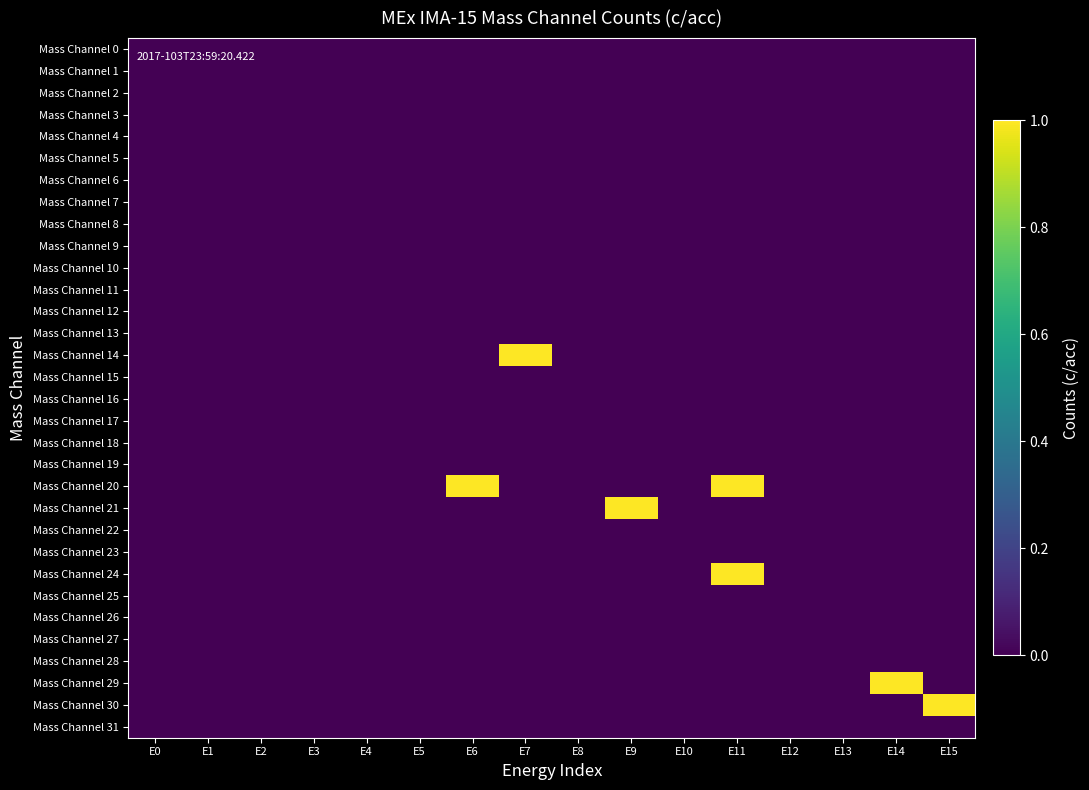

Reading left to right, transcribe all the data shown in this chart.

Mass Channel 0: E0=0	E1=0	E2=0	E3=0	E4=0	E5=0	E6=0	E7=0	E8=0	E9=0	E10=0	E11=0	E12=0	E13=0	E14=0	E15=0
Mass Channel 1: E0=0	E1=0	E2=0	E3=0	E4=0	E5=0	E6=0	E7=0	E8=0	E9=0	E10=0	E11=0	E12=0	E13=0	E14=0	E15=0
Mass Channel 2: E0=0	E1=0	E2=0	E3=0	E4=0	E5=0	E6=0	E7=0	E8=0	E9=0	E10=0	E11=0	E12=0	E13=0	E14=0	E15=0
Mass Channel 3: E0=0	E1=0	E2=0	E3=0	E4=0	E5=0	E6=0	E7=0	E8=0	E9=0	E10=0	E11=0	E12=0	E13=0	E14=0	E15=0
Mass Channel 4: E0=0	E1=0	E2=0	E3=0	E4=0	E5=0	E6=0	E7=0	E8=0	E9=0	E10=0	E11=0	E12=0	E13=0	E14=0	E15=0
Mass Channel 5: E0=0	E1=0	E2=0	E3=0	E4=0	E5=0	E6=0	E7=0	E8=0	E9=0	E10=0	E11=0	E12=0	E13=0	E14=0	E15=0
Mass Channel 6: E0=0	E1=0	E2=0	E3=0	E4=0	E5=0	E6=0	E7=0	E8=0	E9=0	E10=0	E11=0	E12=0	E13=0	E14=0	E15=0
Mass Channel 7: E0=0	E1=0	E2=0	E3=0	E4=0	E5=0	E6=0	E7=0	E8=0	E9=0	E10=0	E11=0	E12=0	E13=0	E14=0	E15=0
Mass Channel 8: E0=0	E1=0	E2=0	E3=0	E4=0	E5=0	E6=0	E7=0	E8=0	E9=0	E10=0	E11=0	E12=0	E13=0	E14=0	E15=0
Mass Channel 9: E0=0	E1=0	E2=0	E3=0	E4=0	E5=0	E6=0	E7=0	E8=0	E9=0	E10=0	E11=0	E12=0	E13=0	E14=0	E15=0
Mass Channel 10: E0=0	E1=0	E2=0	E3=0	E4=0	E5=0	E6=0	E7=0	E8=0	E9=0	E10=0	E11=0	E12=0	E13=0	E14=0	E15=0
Mass Channel 11: E0=0	E1=0	E2=0	E3=0	E4=0	E5=0	E6=0	E7=0	E8=0	E9=0	E10=0	E11=0	E12=0	E13=0	E14=0	E15=0
Mass Channel 12: E0=0	E1=0	E2=0	E3=0	E4=0	E5=0	E6=0	E7=0	E8=0	E9=0	E10=0	E11=0	E12=0	E13=0	E14=0	E15=0
Mass Channel 13: E0=0	E1=0	E2=0	E3=0	E4=0	E5=0	E6=0	E7=0	E8=0	E9=0	E10=0	E11=0	E12=0	E13=0	E14=0	E15=0
Mass Channel 14: E0=0	E1=0	E2=0	E3=0	E4=0	E5=0	E6=0	E7=1	E8=0	E9=0	E10=0	E11=0	E12=0	E13=0	E14=0	E15=0
Mass Channel 15: E0=0	E1=0	E2=0	E3=0	E4=0	E5=0	E6=0	E7=0	E8=0	E9=0	E10=0	E11=0	E12=0	E13=0	E14=0	E15=0
Mass Channel 16: E0=0	E1=0	E2=0	E3=0	E4=0	E5=0	E6=0	E7=0	E8=0	E9=0	E10=0	E11=0	E12=0	E13=0	E14=0	E15=0
Mass Channel 17: E0=0	E1=0	E2=0	E3=0	E4=0	E5=0	E6=0	E7=0	E8=0	E9=0	E10=0	E11=0	E12=0	E13=0	E14=0	E15=0
Mass Channel 18: E0=0	E1=0	E2=0	E3=0	E4=0	E5=0	E6=0	E7=0	E8=0	E9=0	E10=0	E11=0	E12=0	E13=0	E14=0	E15=0
Mass Channel 19: E0=0	E1=0	E2=0	E3=0	E4=0	E5=0	E6=0	E7=0	E8=0	E9=0	E10=0	E11=0	E12=0	E13=0	E14=0	E15=0
Mass Channel 20: E0=0	E1=0	E2=0	E3=0	E4=0	E5=0	E6=1	E7=0	E8=0	E9=0	E10=0	E11=1	E12=0	E13=0	E14=0	E15=0
Mass Channel 21: E0=0	E1=0	E2=0	E3=0	E4=0	E5=0	E6=0	E7=0	E8=0	E9=1	E10=0	E11=0	E12=0	E13=0	E14=0	E15=0
Mass Channel 22: E0=0	E1=0	E2=0	E3=0	E4=0	E5=0	E6=0	E7=0	E8=0	E9=0	E10=0	E11=0	E12=0	E13=0	E14=0	E15=0
Mass Channel 23: E0=0	E1=0	E2=0	E3=0	E4=0	E5=0	E6=0	E7=0	E8=0	E9=0	E10=0	E11=0	E12=0	E13=0	E14=0	E15=0
Mass Channel 24: E0=0	E1=0	E2=0	E3=0	E4=0	E5=0	E6=0	E7=0	E8=0	E9=0	E10=0	E11=1	E12=0	E13=0	E14=0	E15=0
Mass Channel 25: E0=0	E1=0	E2=0	E3=0	E4=0	E5=0	E6=0	E7=0	E8=0	E9=0	E10=0	E11=0	E12=0	E13=0	E14=0	E15=0
Mass Channel 26: E0=0	E1=0	E2=0	E3=0	E4=0	E5=0	E6=0	E7=0	E8=0	E9=0	E10=0	E11=0	E12=0	E13=0	E14=0	E15=0
Mass Channel 27: E0=0	E1=0	E2=0	E3=0	E4=0	E5=0	E6=0	E7=0	E8=0	E9=0	E10=0	E11=0	E12=0	E13=0	E14=0	E15=0
Mass Channel 28: E0=0	E1=0	E2=0	E3=0	E4=0	E5=0	E6=0	E7=0	E8=0	E9=0	E10=0	E11=0	E12=0	E13=0	E14=0	E15=0
Mass Channel 29: E0=0	E1=0	E2=0	E3=0	E4=0	E5=0	E6=0	E7=0	E8=0	E9=0	E10=0	E11=0	E12=0	E13=0	E14=1	E15=0
Mass Channel 30: E0=0	E1=0	E2=0	E3=0	E4=0	E5=0	E6=0	E7=0	E8=0	E9=0	E10=0	E11=0	E12=0	E13=0	E14=0	E15=1
Mass Channel 31: E0=0	E1=0	E2=0	E3=0	E4=0	E5=0	E6=0	E7=0	E8=0	E9=0	E10=0	E11=0	E12=0	E13=0	E14=0	E15=0